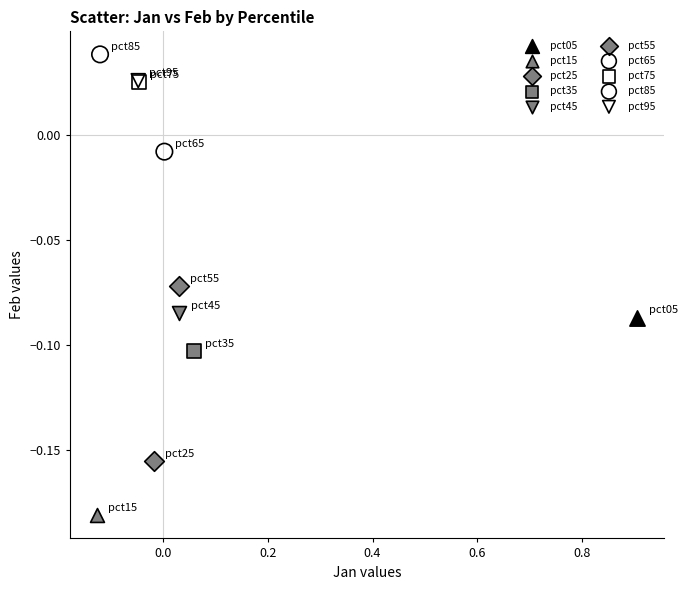

Which series reaches the minimum Y coordinate?

pct15